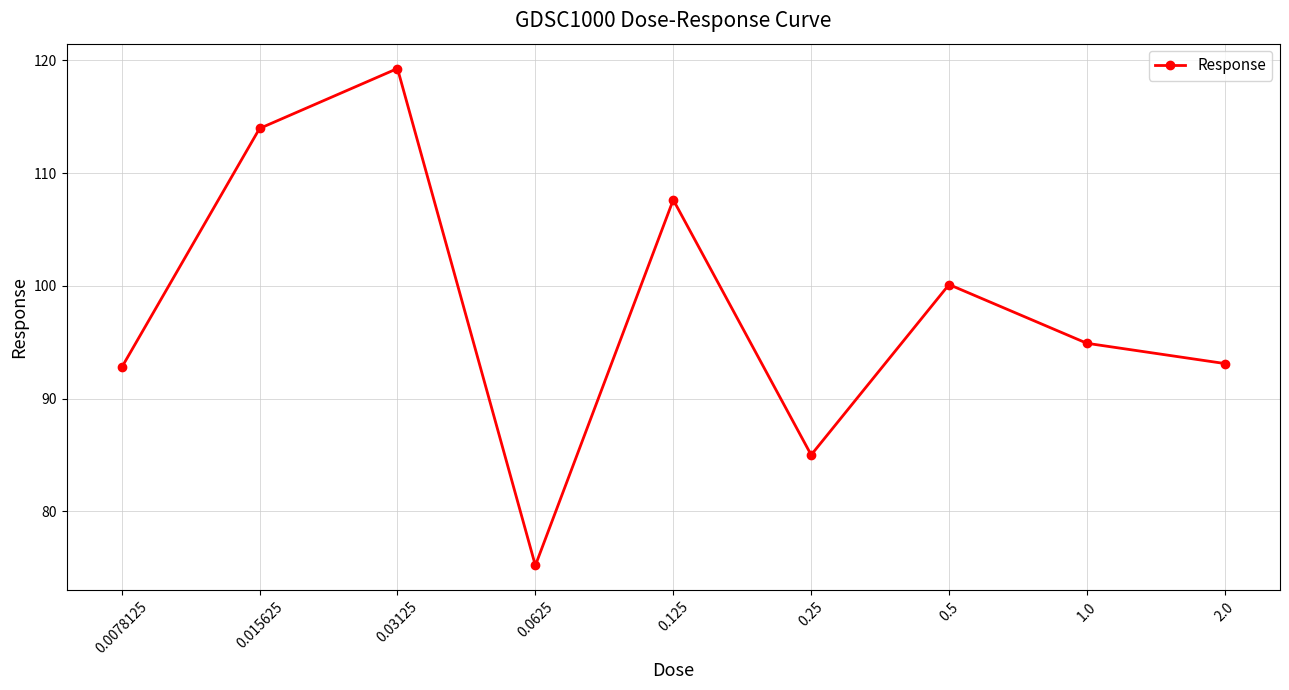

What position from the left is 0.5?

7